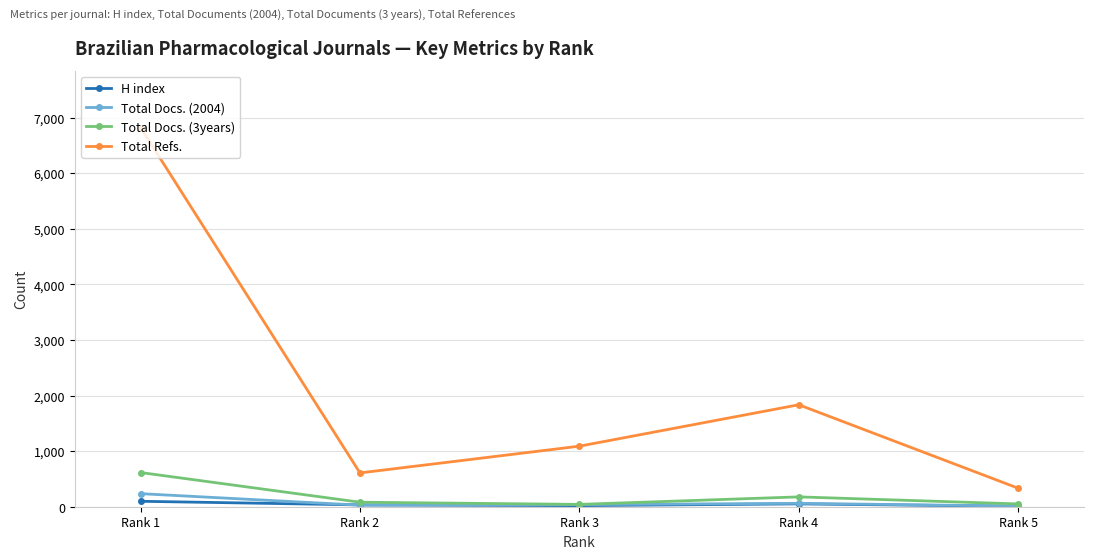

List the series in order of their peak value, lowest first.

H index, Total Docs. (2004), Total Docs. (3years), Total Refs.